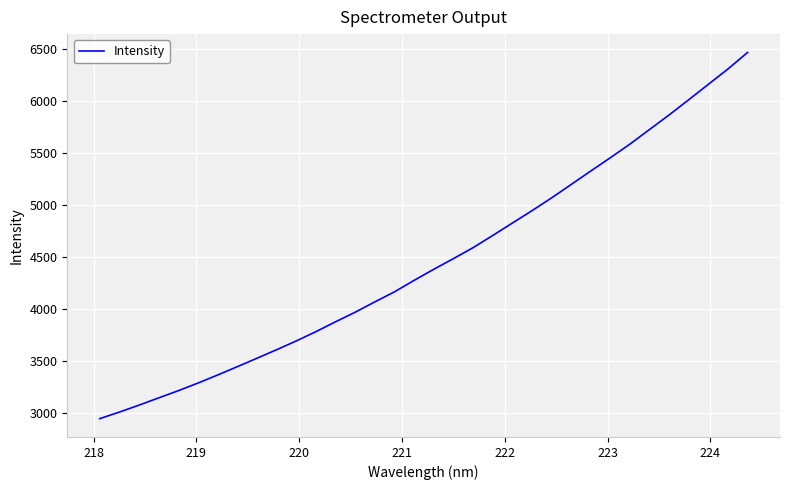

What is the minimum value shown in the chart?

2944.3